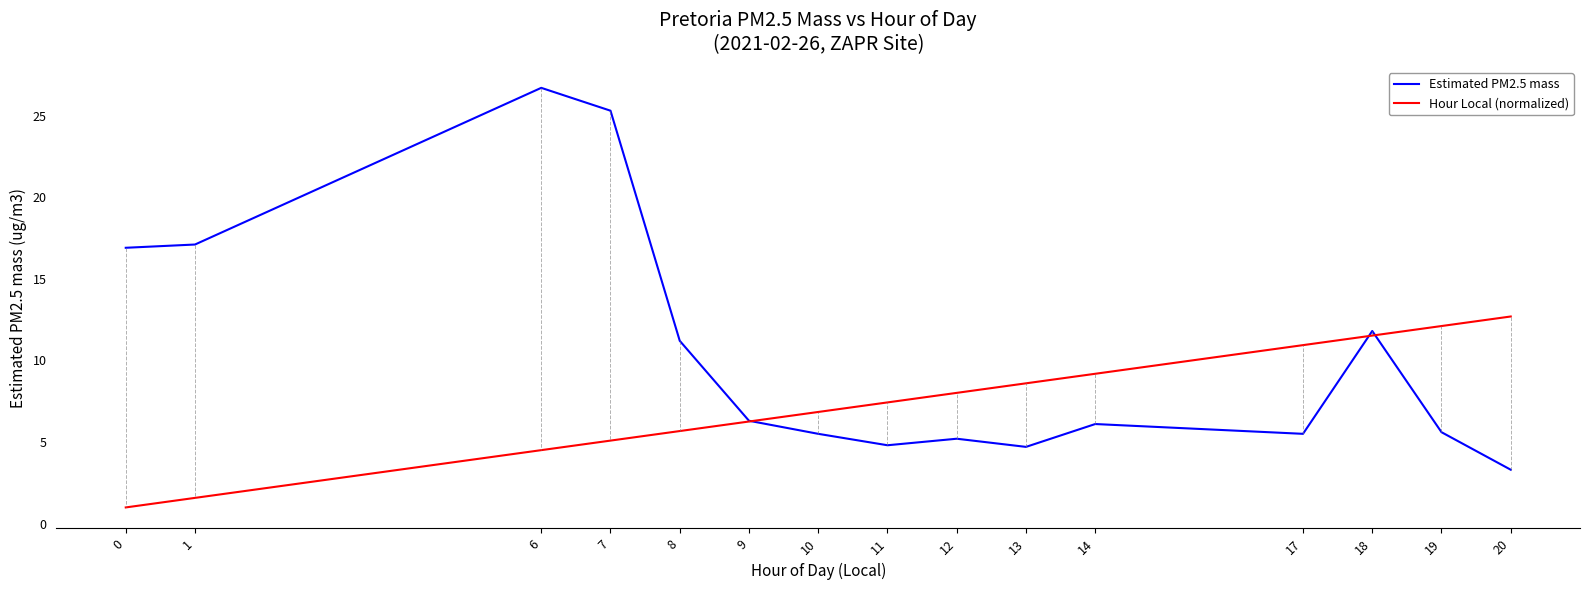

Which category has the lowest value in the Estimated PM2.5 mass series?

20